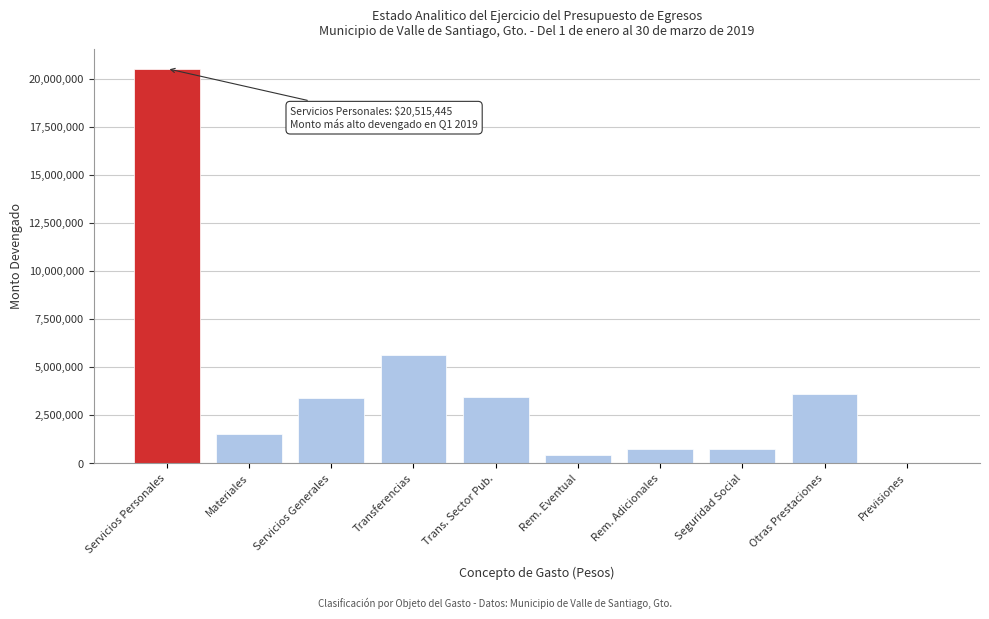

What is the maximum value shown in the chart?

20515445.1